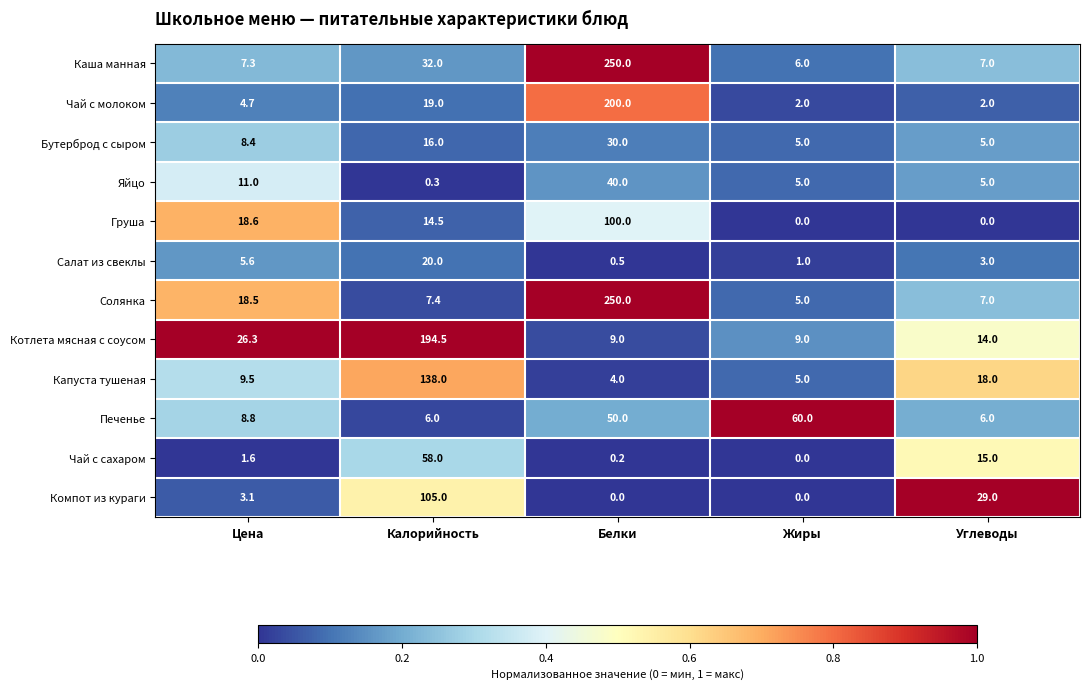

Which series changed the most between Цена and Углеводы?

Компот из кураги